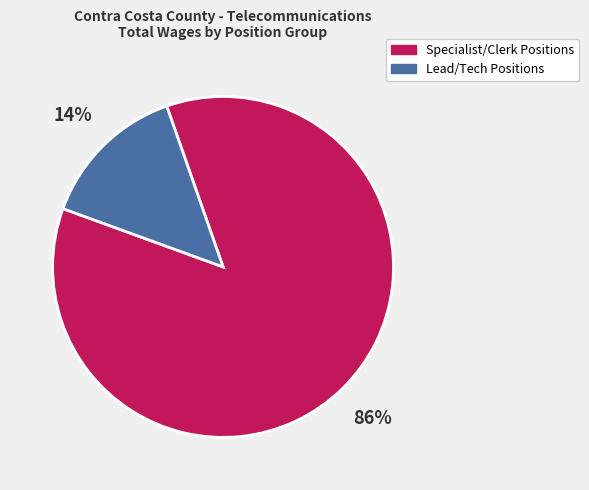

To the nearest percent, what is the difference between the largest and smallest slice percentages?

72%